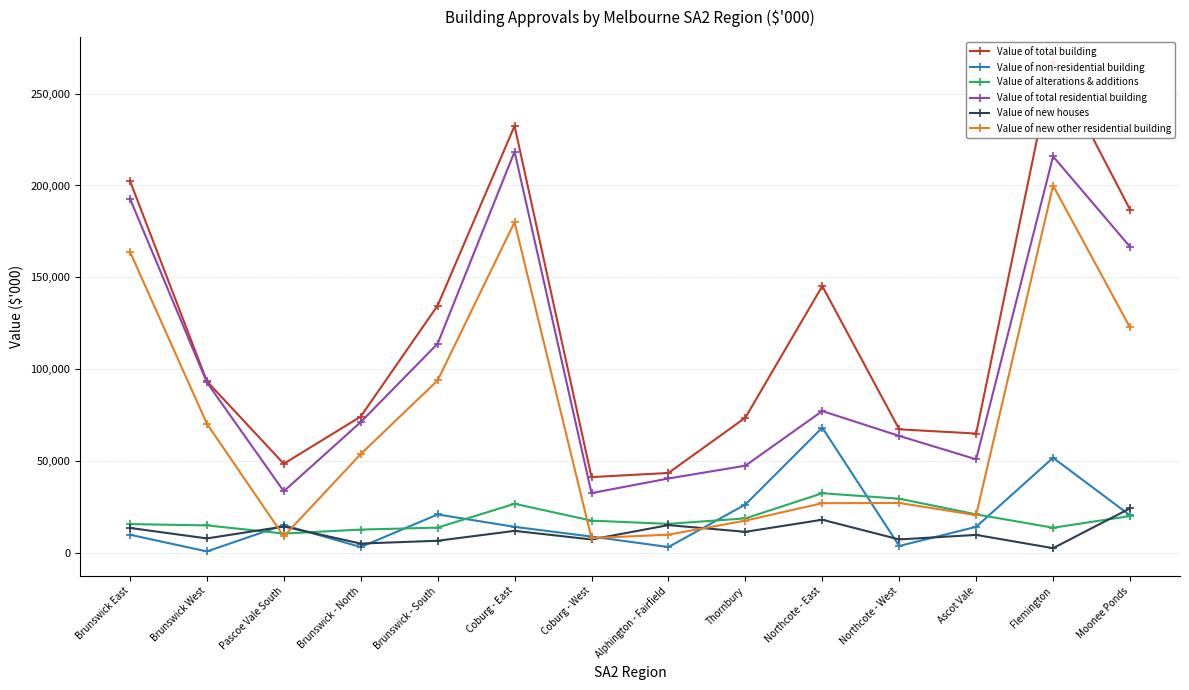

What is the maximum value shown in the chart?

267487.7